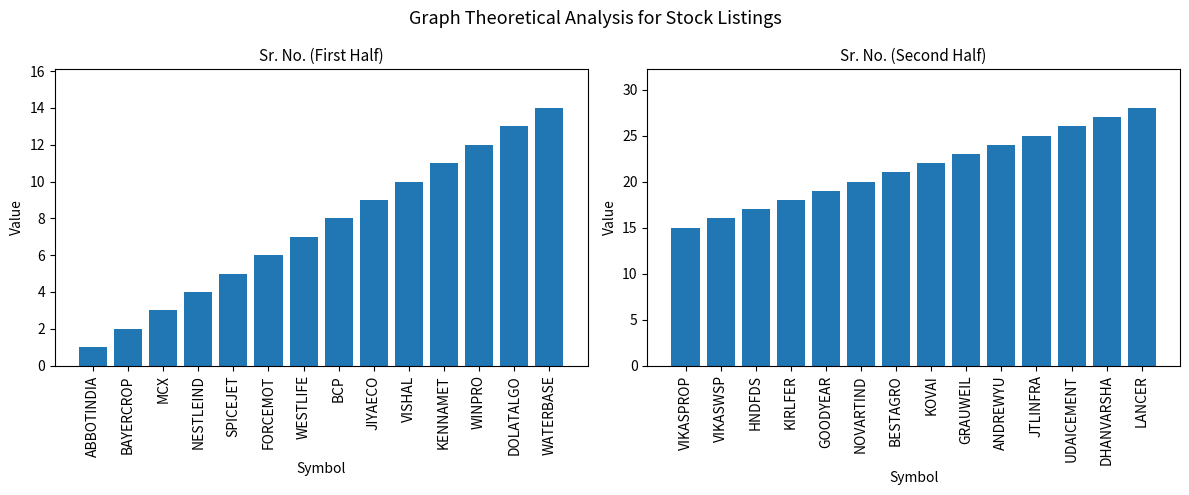

How many values in the Sr. No. (Second Half) series exceed 22?

6